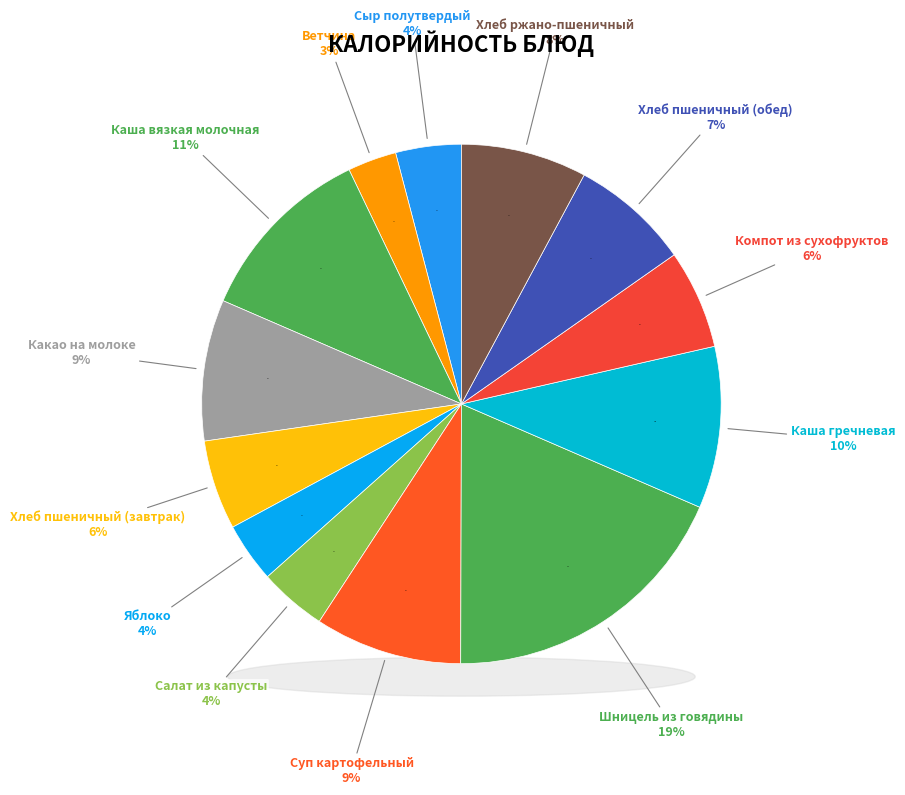

What is the smallest slice in the pie chart?

Ветчина